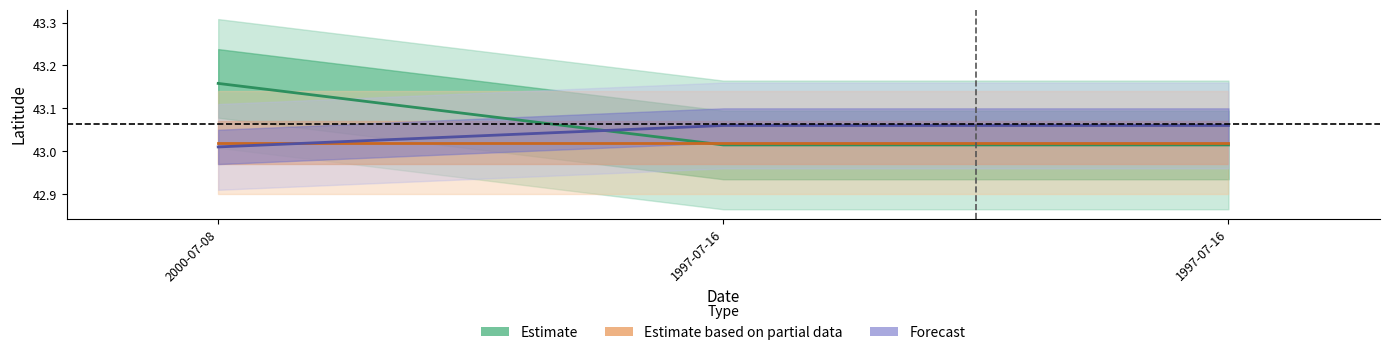

Read the ID value at 2000-07-08.

43.0